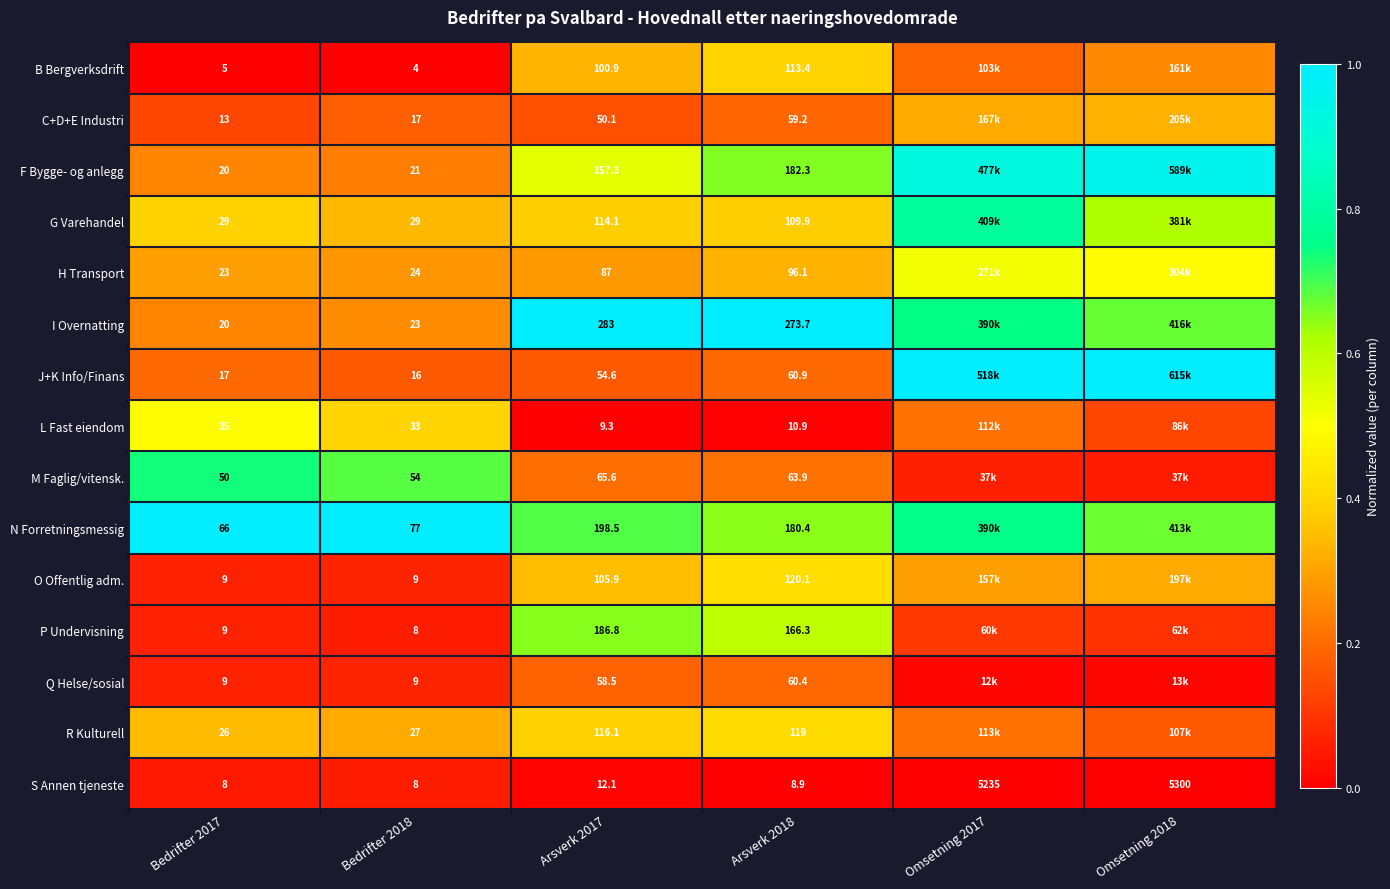

The N Forretningsmessig series shows 1.7 at Bedrifter 2018. True or false?

False